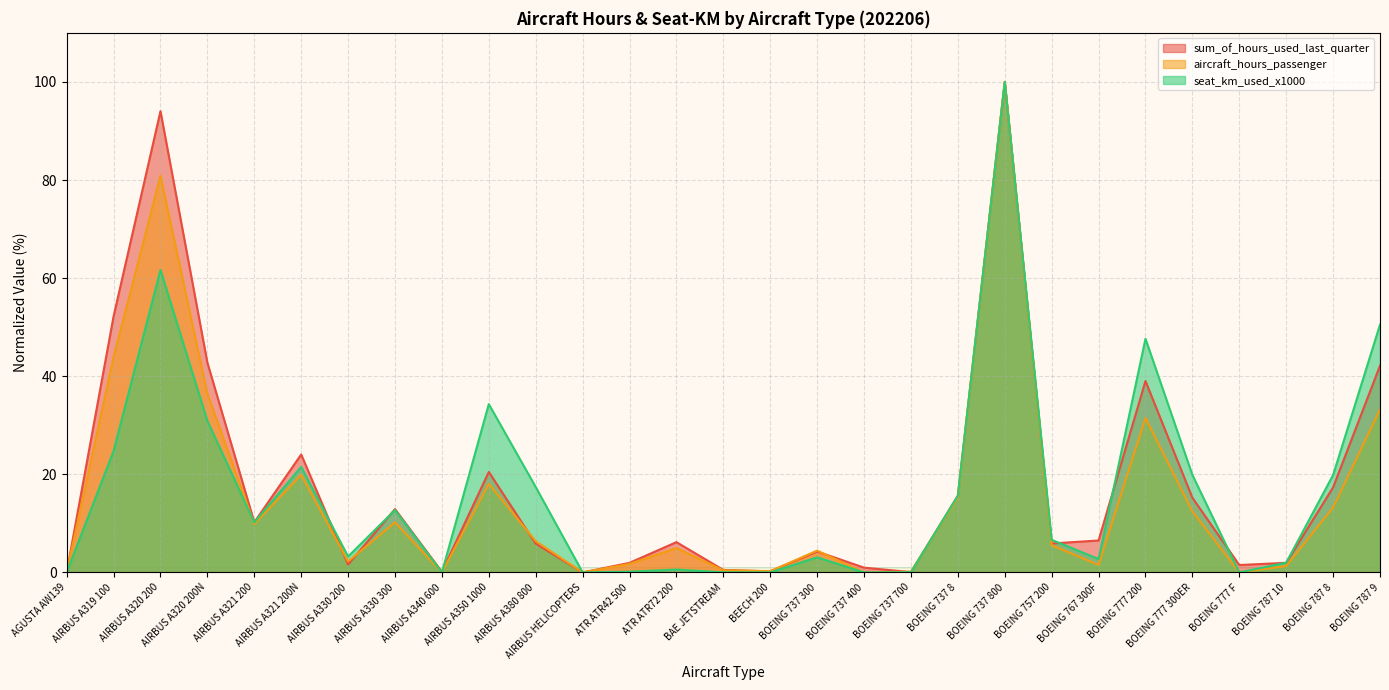

How many series are shown in this chart?

3